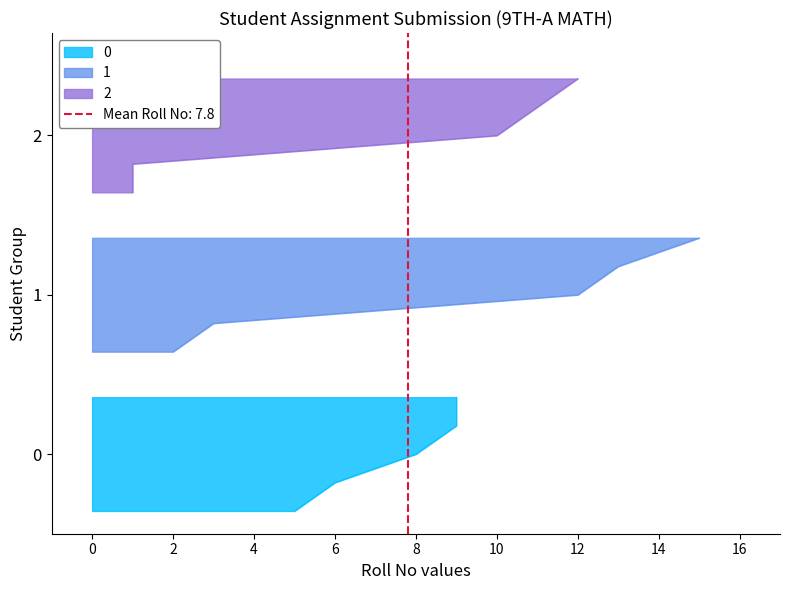

True or false: Roll No has more than 0 interior local peaks.

True